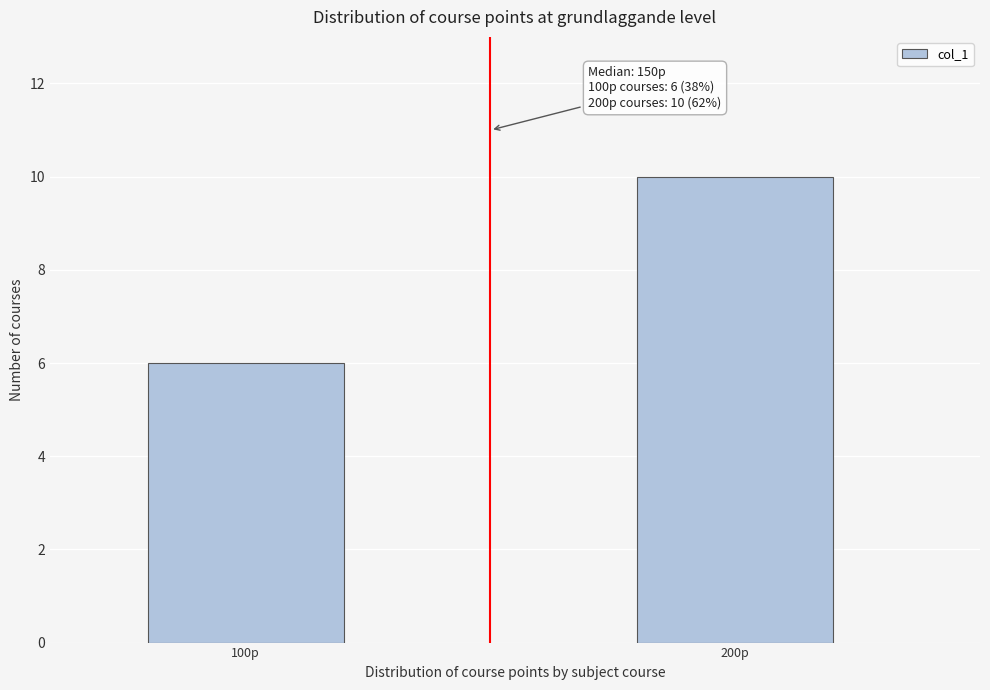

Reading right to left, list all the values displayed in this chart.

10	6